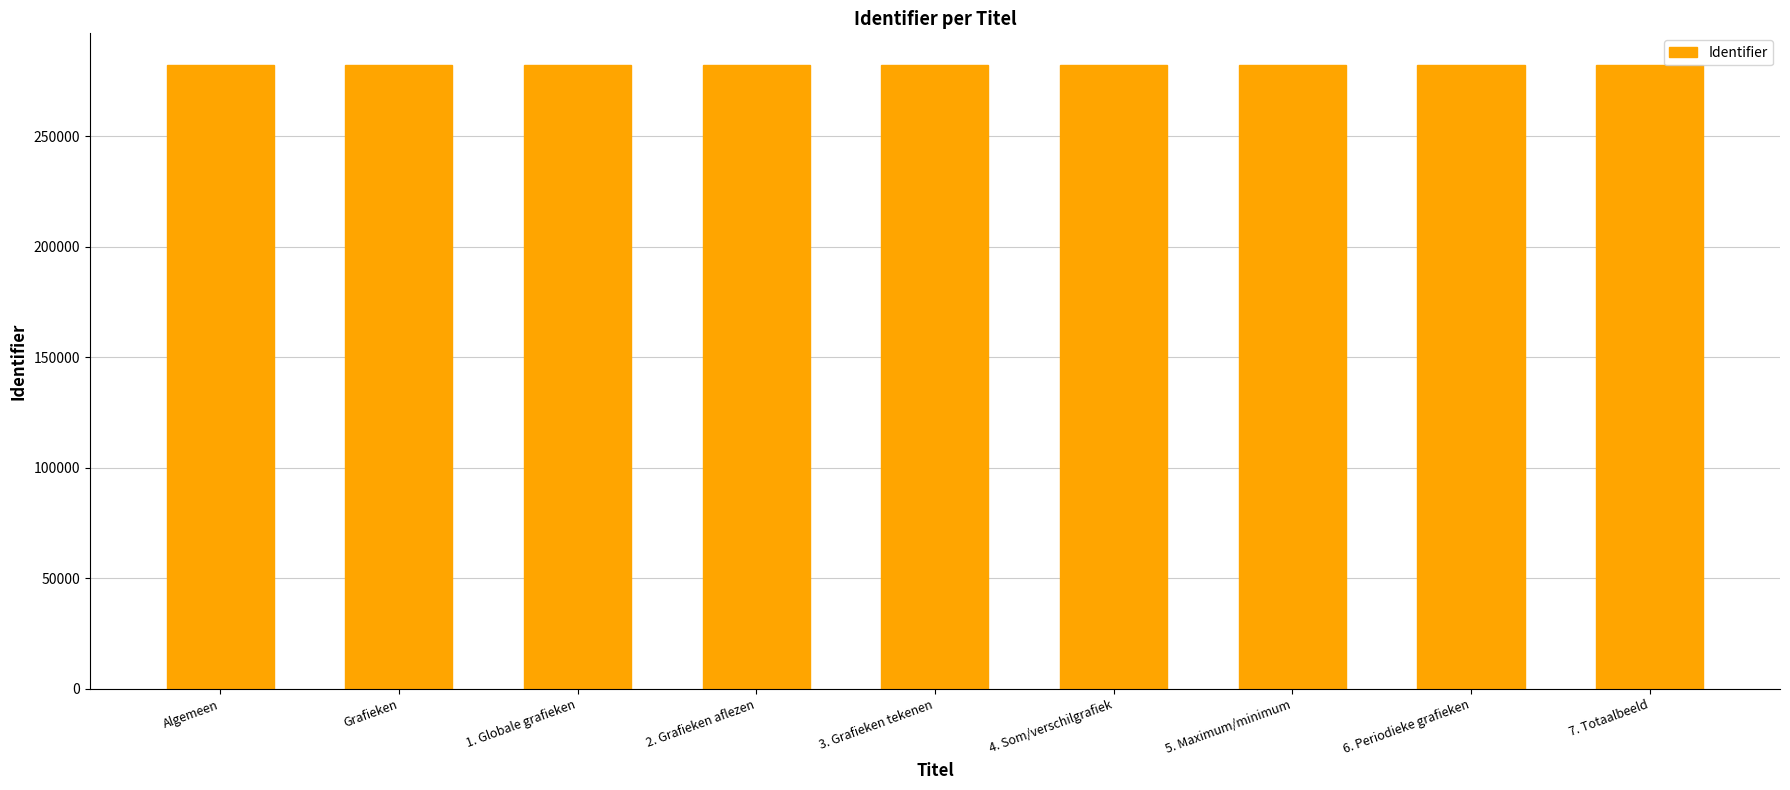

The value at Algemeen is 282504. True or false?

True